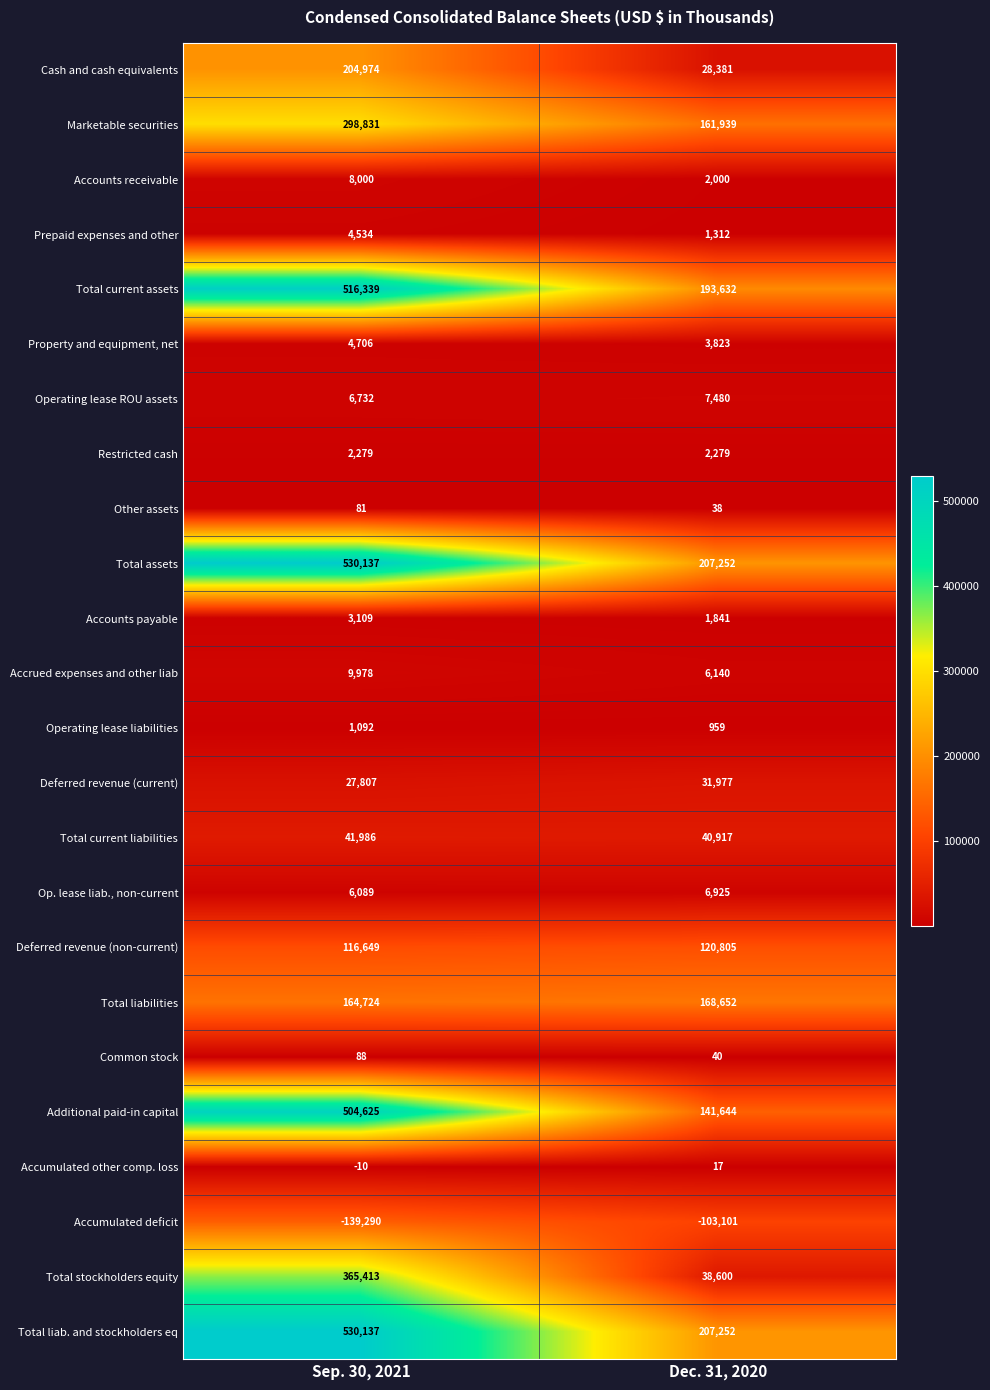

Where is Property and equipment, net nearest to the value 4264?

Dec. 31, 2020